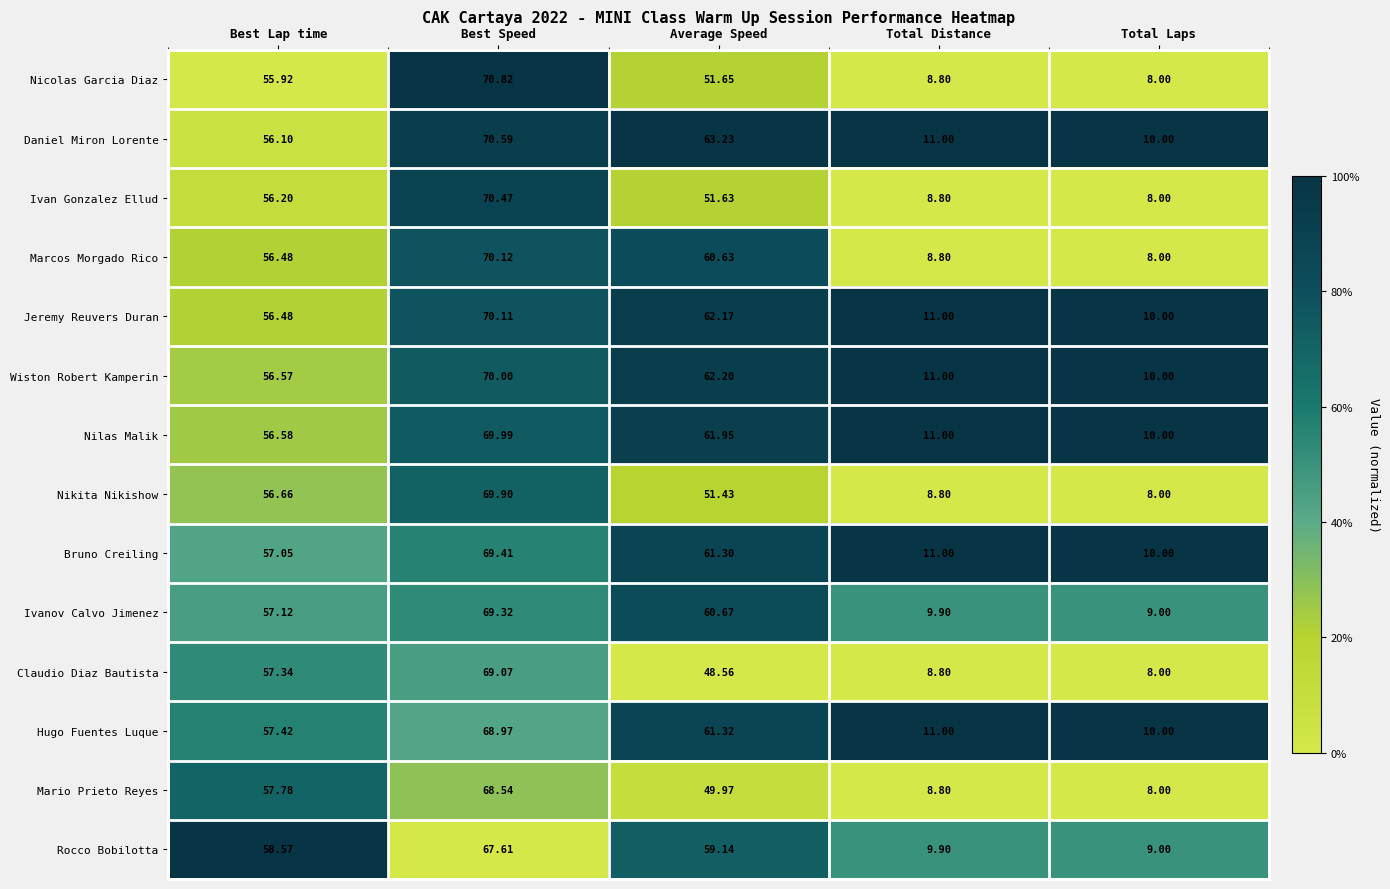

Is the value of Nicolas Garcia Diaz at Average Speed greater than the value of Mario Prieto Reyes at Total Distance?

Yes